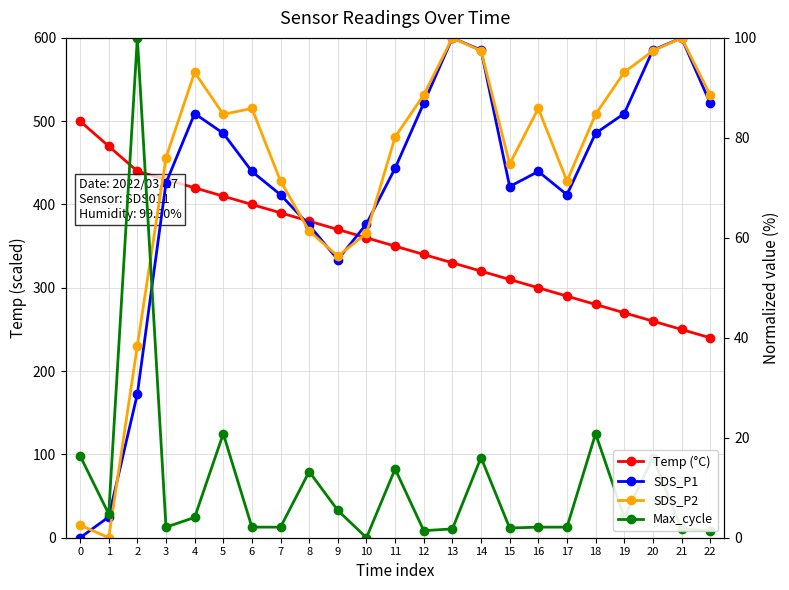

True or false: Max_cycle has more than 1 interior local peaks.

True